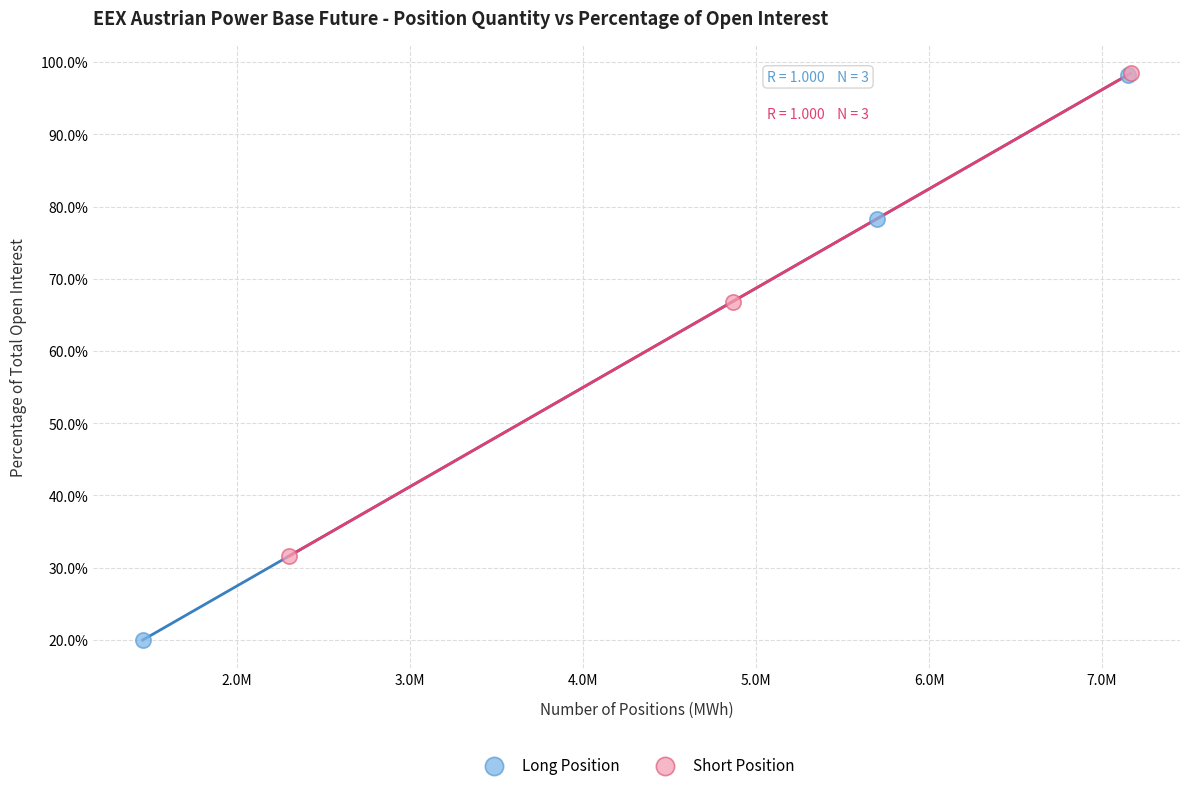

Which series has the largest Y range (max minus min)?

Long Position